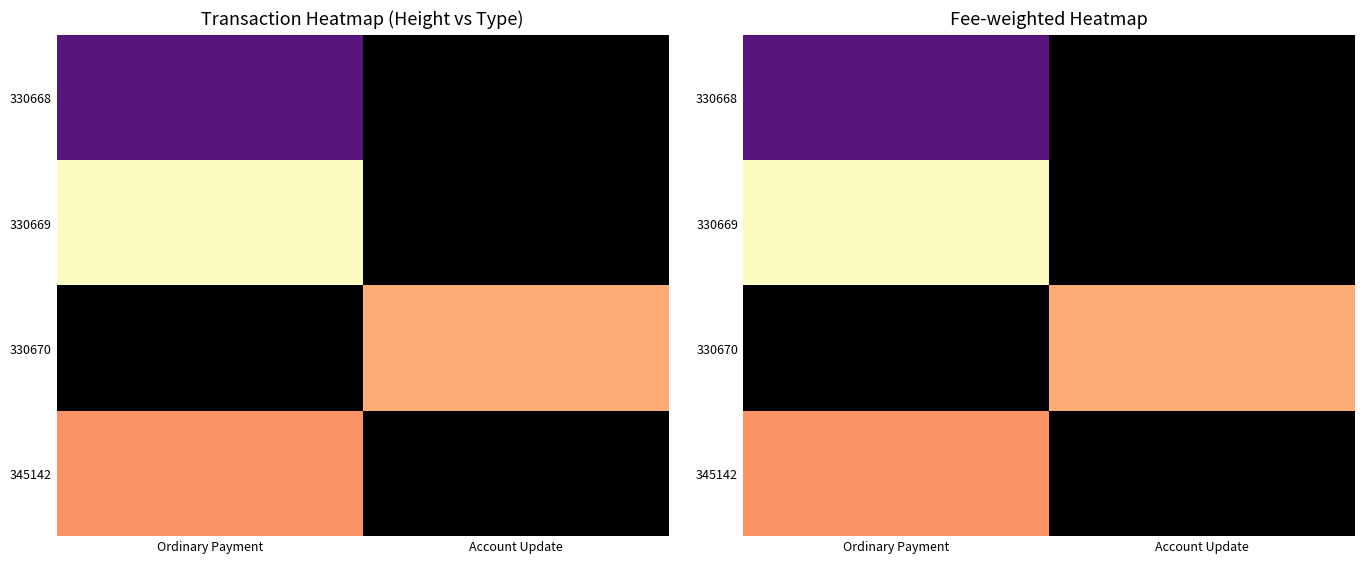

Which label corresponds to the largest value in the chart?

Ordinary Payment